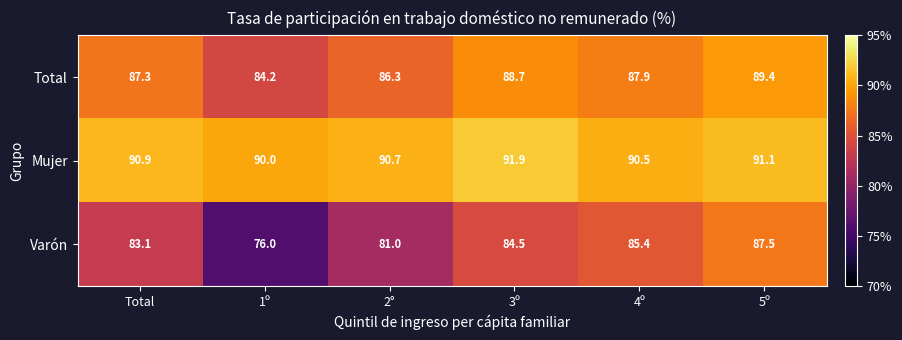

Reading left to right, extract all data points from this chart.

Total: Total=87.3	1º=84.2	2°=86.3	3º=88.7	4º=87.9	5º=89.4
Mujer: Total=90.9	1º=90.0	2°=90.7	3º=91.9	4º=90.5	5º=91.1
Varón: Total=83.1	1º=76.0	2°=81.0	3º=84.5	4º=85.4	5º=87.5